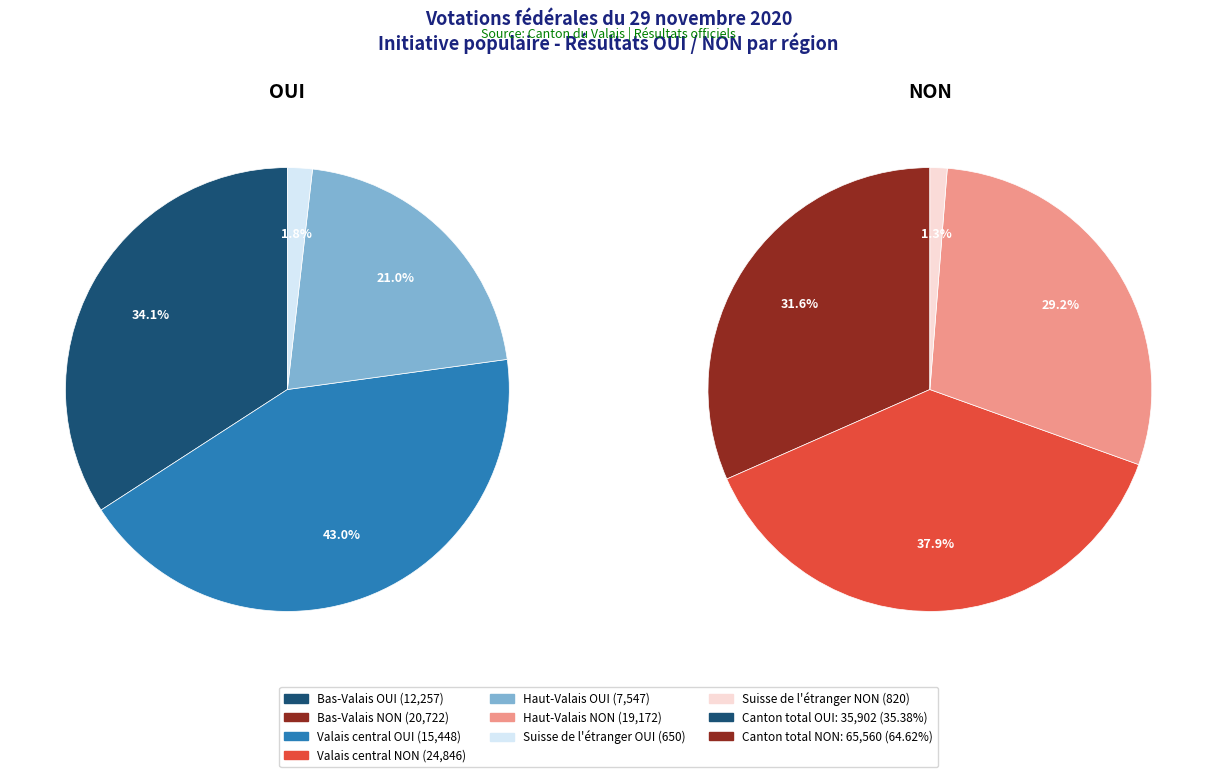

The Valais central slice represents 38% of the pie. True or false?

True